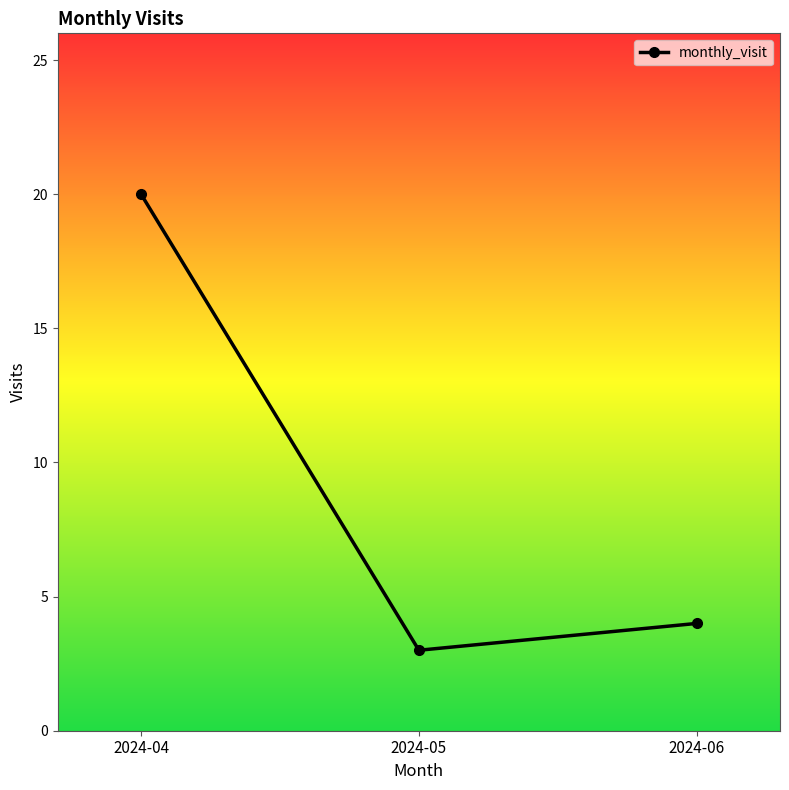

List the labels in order of value, smallest first.

2024-05, 2024-06, 2024-04